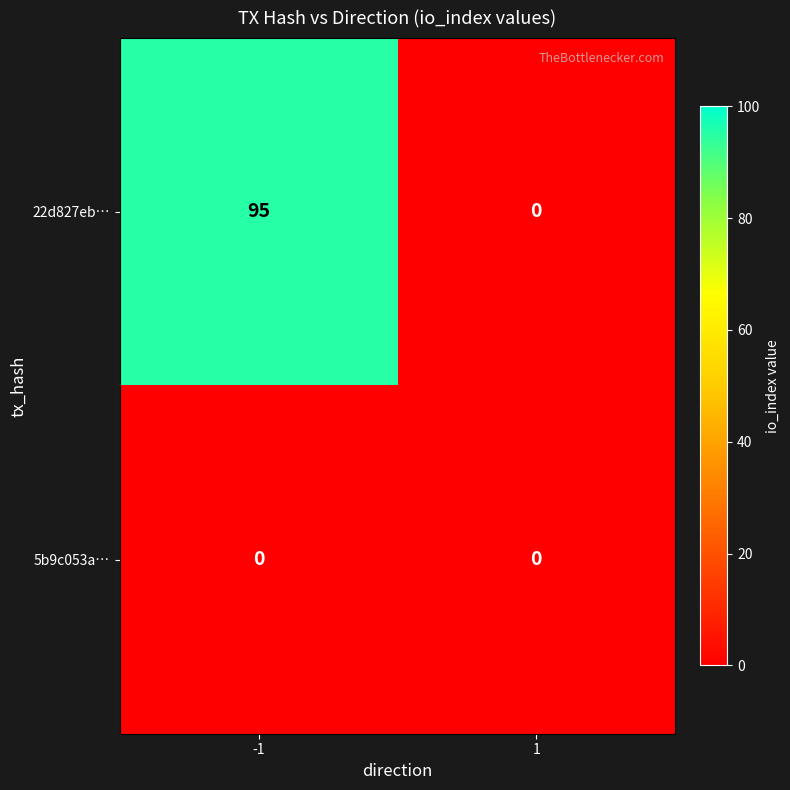

Reading left to right, list all the values displayed in this chart.

22d827eb…: 95	0
5b9c053a…: 0	0